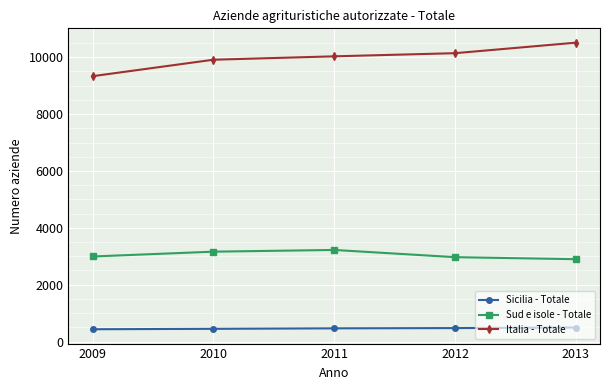

What is the total value across all series at 2012?

13585